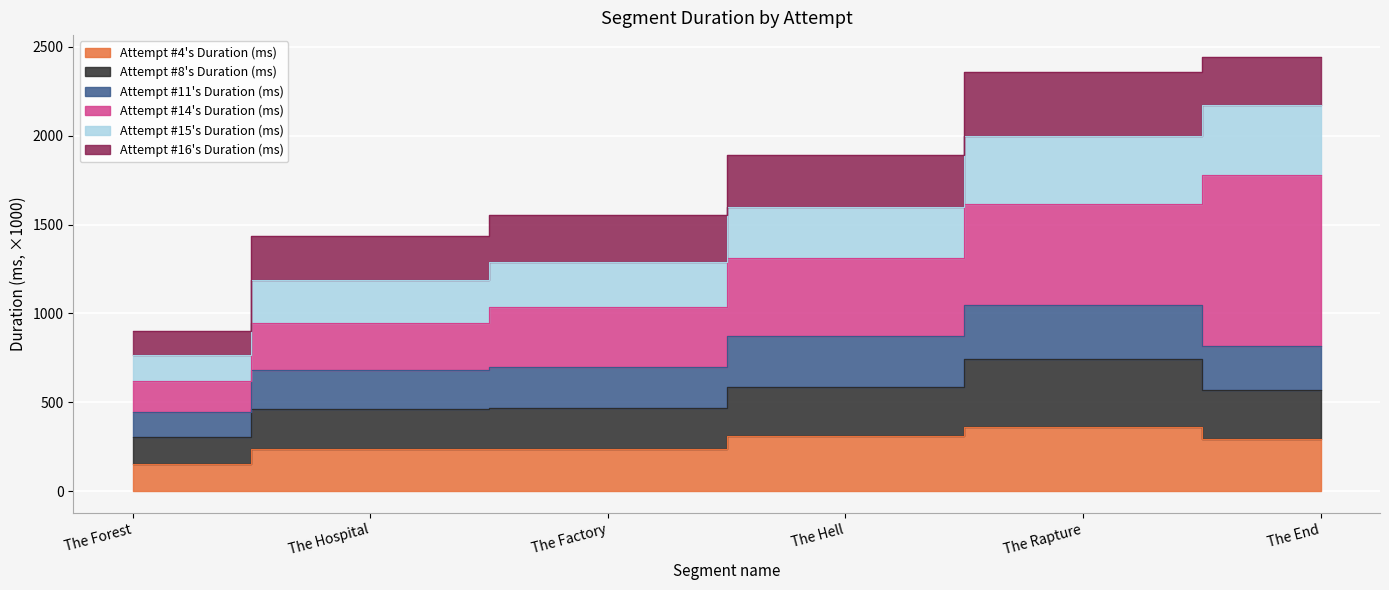

In Attempt #8's Duration (ms), how many points are higher than both neighbors (excluding endpoints)?

1